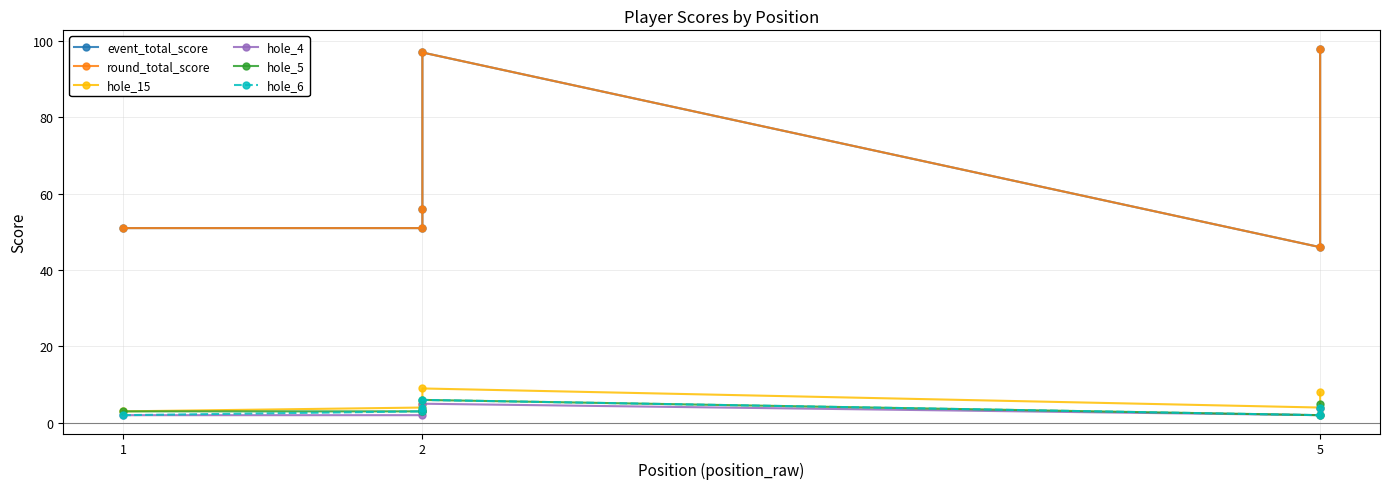

True or false: hole_6 has more than 2 points higher than both neighbors.

False